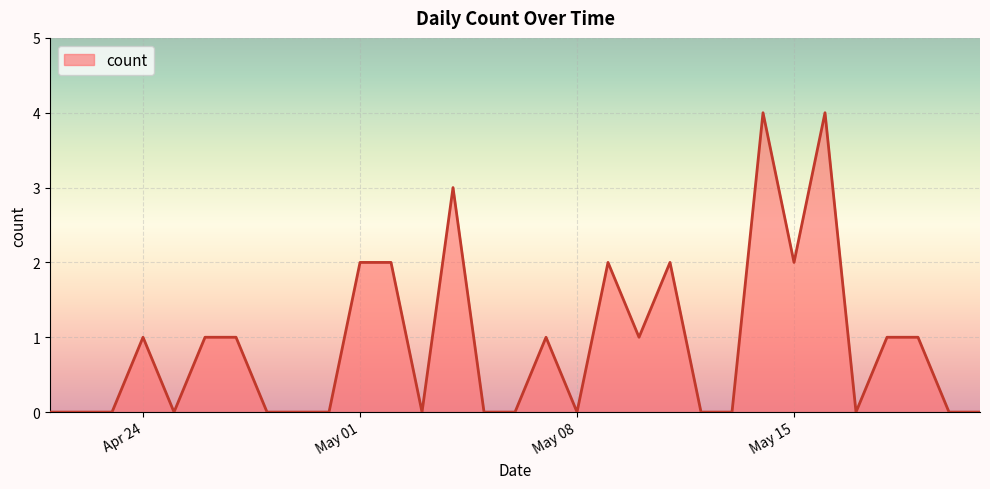

What is the maximum value shown in the chart?

4